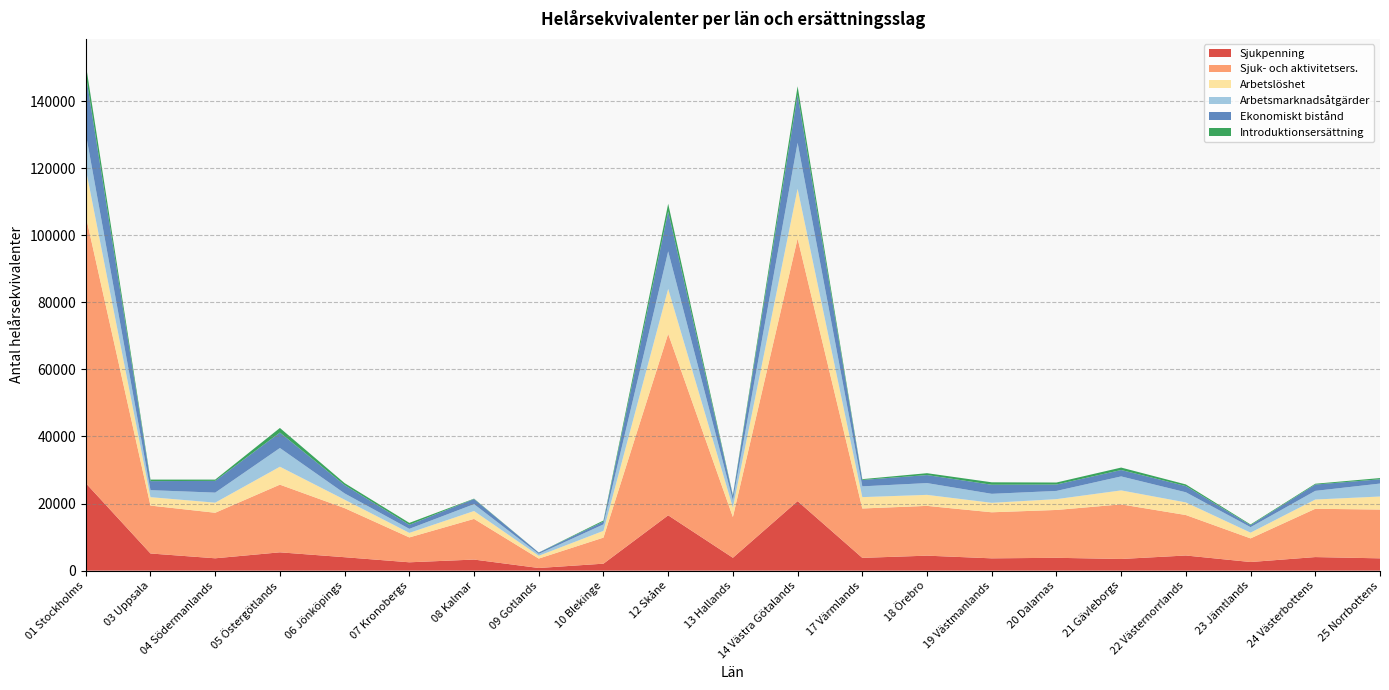

Reading left to right, what are all the values shown in this chart?

Sjukpenning: 01 Stockholms=26085.6	03 Uppsala=5116.4	04 Södermanlands=3681.0	05 Östergötlands=5461.2	06 Jönköpings=4005.2	07 Kronobergs=2489.0	08 Kalmar=3303.1	09 Gotlands=790.6	10 Blekinge=2078.3	12 Skåne=16491.8	13 Hallands=3834.7	14 Västra Götalands=20719.4	17 Värmlands=3809.3	18 Örebro=4467.7	19 Västmanlands=3667.8	20 Dalarnas=3828.5	21 Gävleborgs=3478.2	22 Västernorrlands=4513.8	23 Jämtlands=2571.9	24 Västerbottens=4045.2	25 Norrbottens=3668.3
Sjuk- och aktivitetsers.: 01 Stockholms=79657.2	03 Uppsala=14282.1	04 Södermanlands=13574.6	05 Östergötlands=20172.6	06 Jönköpings=14630.8	07 Kronobergs=7415.9	08 Kalmar=12120.2	09 Gotlands=2806.8	10 Blekinge=7770.0	12 Skåne=54110.0	13 Hallands=12139.0	14 Västra Götalands=78289.9	17 Värmlands=14721.1	18 Örebro=14837.4	19 Västmanlands=13730.1	20 Dalarnas=14264.0	21 Gävleborgs=16277.8	22 Västernorrlands=12064.8	23 Jämtlands=7042.8	24 Västerbottens=14397.0	25 Norrbottens=14541.9
Arbetslöshet: 01 Stockholms=14003.8	03 Uppsala=2507.8	04 Södermanlands=3010.2	05 Östergötlands=5347.8	06 Jönköpings=2509.6	07 Kronobergs=1350.6	08 Kalmar=2348.1	09 Gotlands=838.8	10 Blekinge=2012.3	12 Skåne=13392.9	13 Hallands=2824.9	14 Västra Götalands=14825.3	17 Värmlands=3386.9	18 Örebro=3285.1	19 Västmanlands=2819.8	20 Dalarnas=3222.9	21 Gävleborgs=4166.2	22 Västernorrlands=3753.6	23 Jämtlands=1708.7	24 Västerbottens=2761.6	25 Norrbottens=3887.0
Arbetsmarknadsåtgärder: 01 Stockholms=10552.0	03 Uppsala=2089.0	04 Södermanlands=2992.8	05 Östergötlands=5575.1	06 Jönköpings=1877.8	07 Kronobergs=1209.6	08 Kalmar=2051.1	09 Gotlands=556.0	10 Blekinge=1928.4	12 Skåne=11193.0	13 Hallands=2156.0	14 Västra Götalands=13708.4	17 Värmlands=3212.7	18 Örebro=3511.1	19 Västmanlands=2682.3	20 Dalarnas=2448.5	21 Gävleborgs=4171.0	22 Västernorrlands=3030.8	23 Jämtlands=1640.0	24 Västerbottens=2576.2	25 Norrbottens=3861.8
Ekonomiskt bistånd: 01 Stockholms=17588.0	03 Uppsala=2692.0	04 Södermanlands=3503.0	05 Östergötlands=4603.0	06 Jönköpings=2483.0	07 Kronobergs=1200.0	08 Kalmar=1530.0	09 Gotlands=388.0	10 Blekinge=854.0	12 Skåne=11896.0	13 Hallands=1385.0	14 Västra Götalands=14313.0	17 Värmlands=1909.0	18 Örebro=2394.0	19 Västmanlands=2709.0	20 Dalarnas=1905.0	21 Gävleborgs=1903.0	22 Västernorrlands=1855.0	23 Jämtlands=591.0	24 Västerbottens=1884.0	25 Norrbottens=1274.0
Introduktionsersättning: 01 Stockholms=3085.3	03 Uppsala=454.5	04 Södermanlands=382.4	05 Östergötlands=1377.6	06 Jönköpings=584.2	07 Kronobergs=574.9	08 Kalmar=113.5	09 Gotlands=26.8	10 Blekinge=308.0	12 Skåne=2286.0	13 Hallands=194.7	14 Västra Götalands=2541.1	17 Värmlands=234.5	18 Örebro=557.1	19 Västmanlands=727.9	20 Dalarnas=603.2	21 Gävleborgs=733.2	22 Västernorrlands=483.1	23 Jämtlands=218.7	24 Västerbottens=247.4	25 Norrbottens=364.1